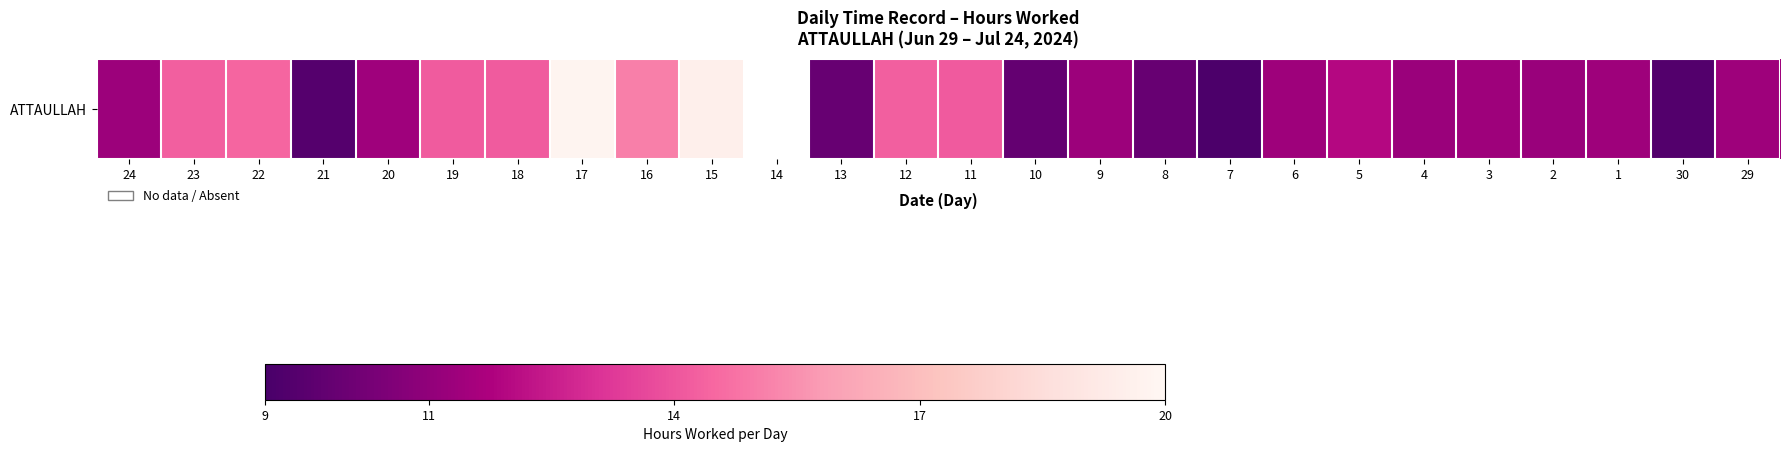

The value at 3 is 11.3. True or false?

True